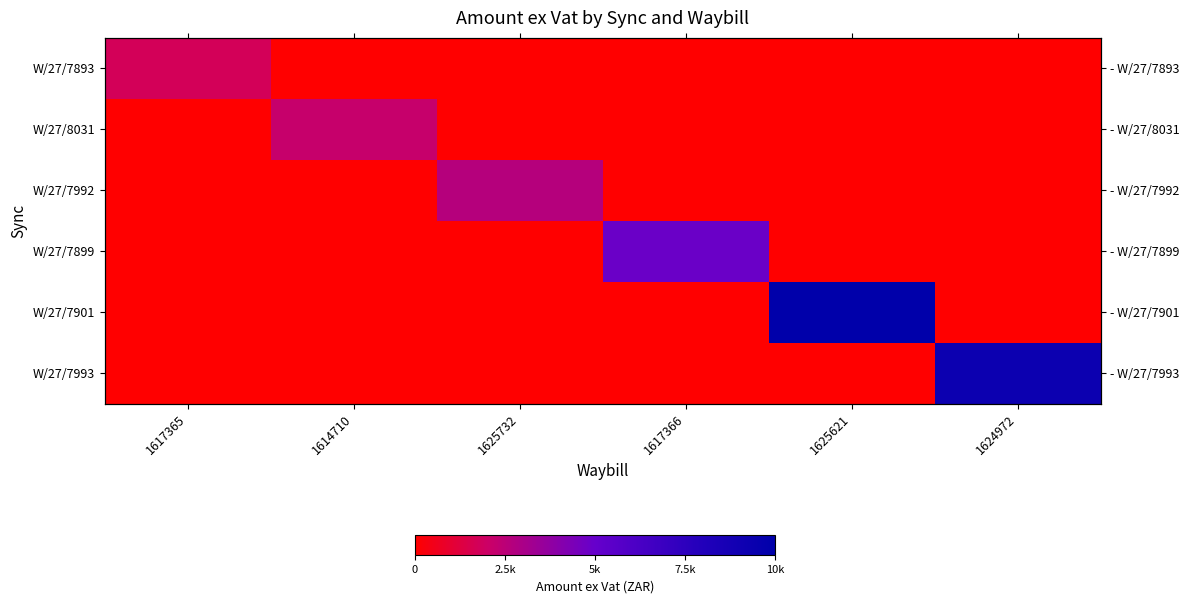

Which series has the largest total across all categories?

W/27/7901